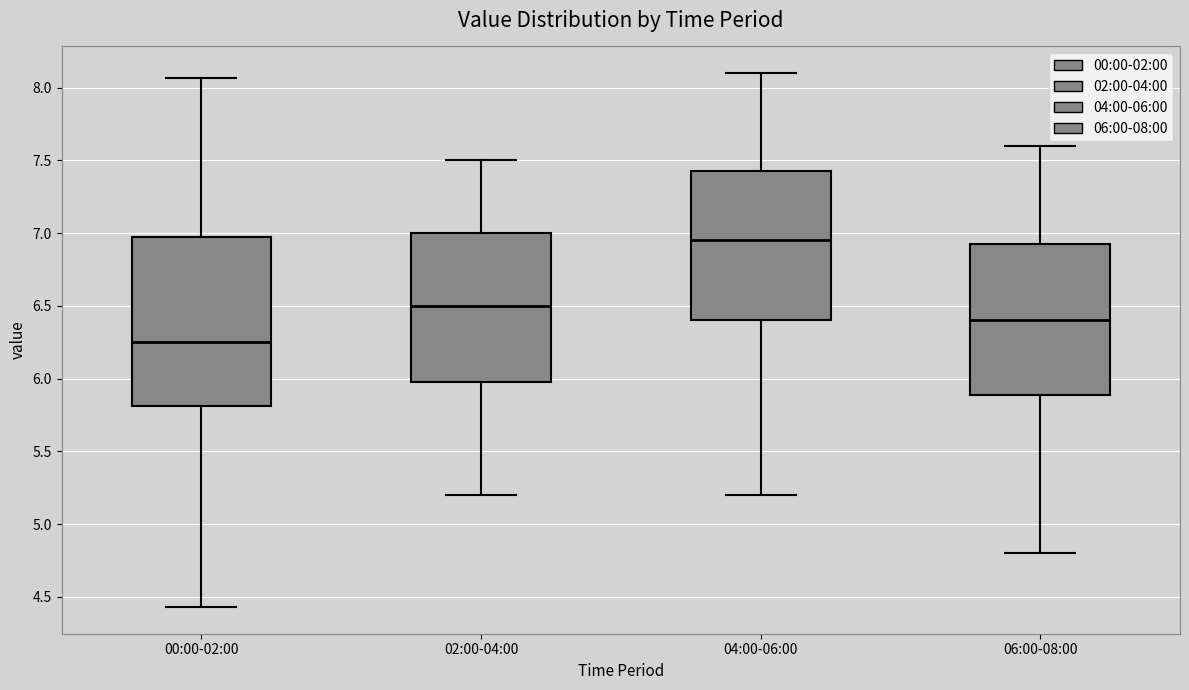

Reading left to right, transcribe this box plot: for each box, give where its median line is, the range the box spans, and where its two whiskers end, as read against the y-axis. The values are not printed on the chart, so give them approximately, as read against the axis.

00:00-02:00: median 6.25, box 5.80 to 6.95, whiskers 4.45 to 8.05
02:00-04:00: median 6.50, box 6.00 to 7.00, whiskers 5.20 to 7.50
04:00-06:00: median 6.95, box 6.40 to 7.45, whiskers 5.20 to 8.10
06:00-08:00: median 6.40, box 5.90 to 6.95, whiskers 4.80 to 7.60